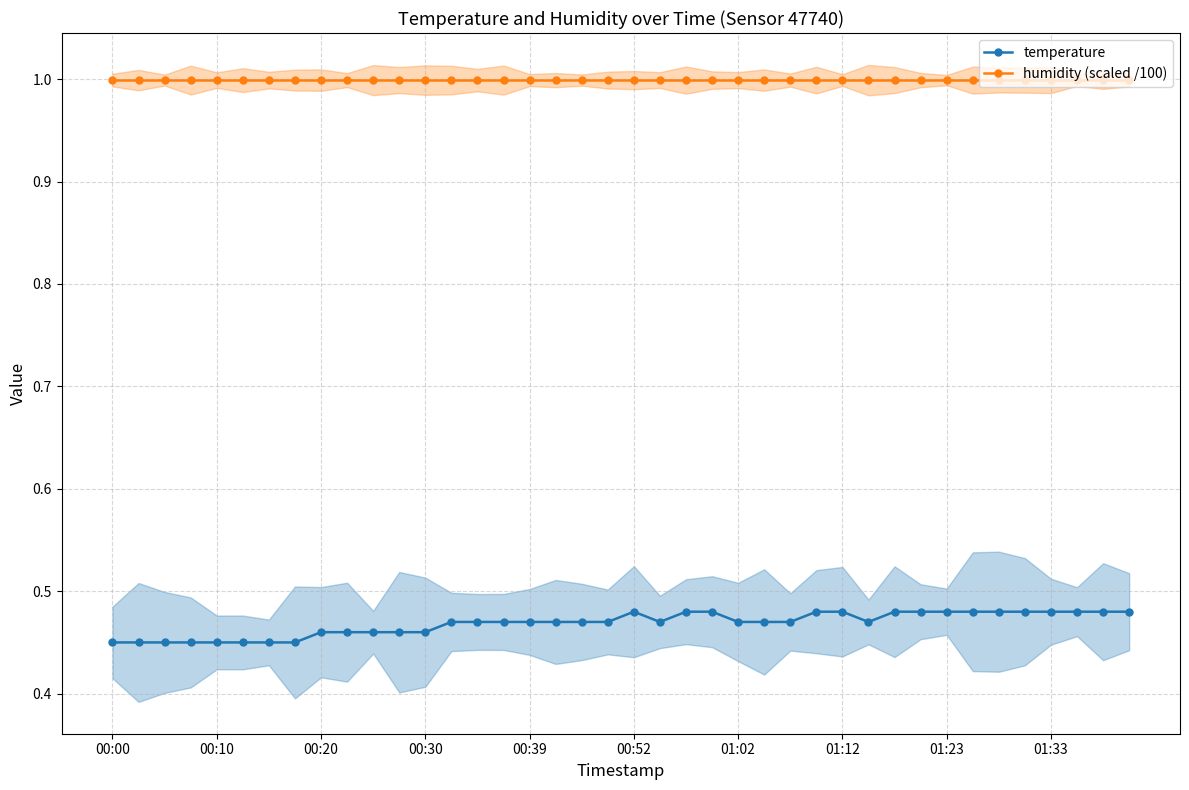

The humidity (scaled /100) series shows 1.0 at 01:12. True or false?

True